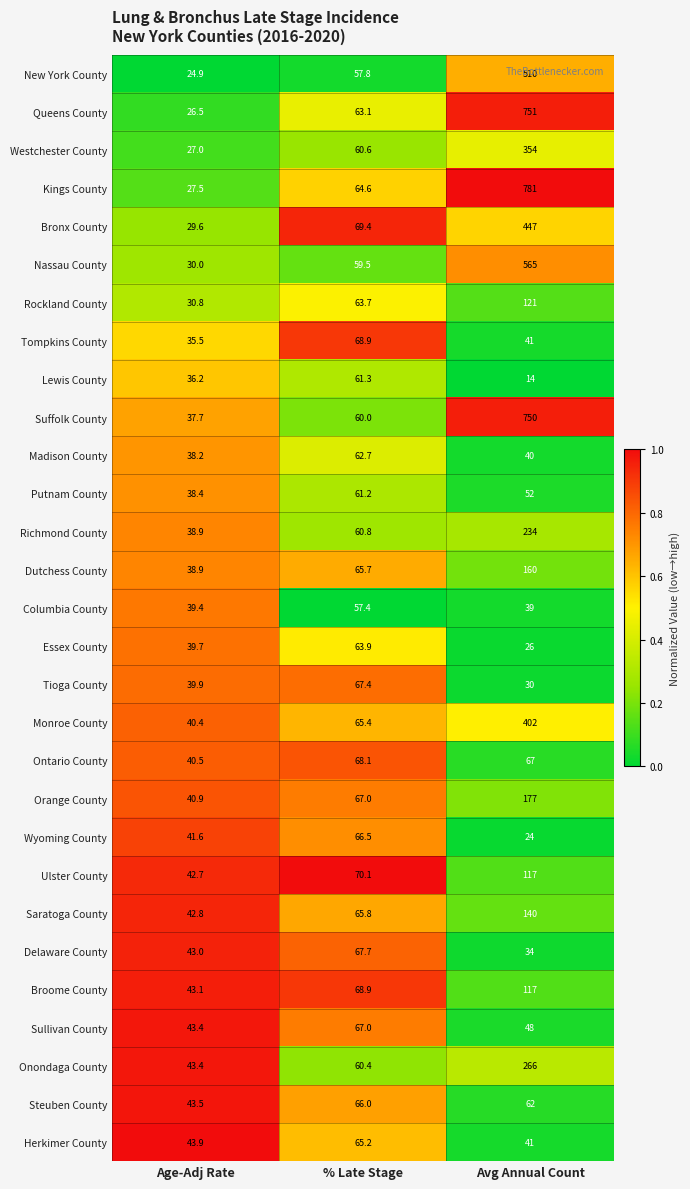

Is it true that Wyoming County equals 118.6 at % Late Stage?

False